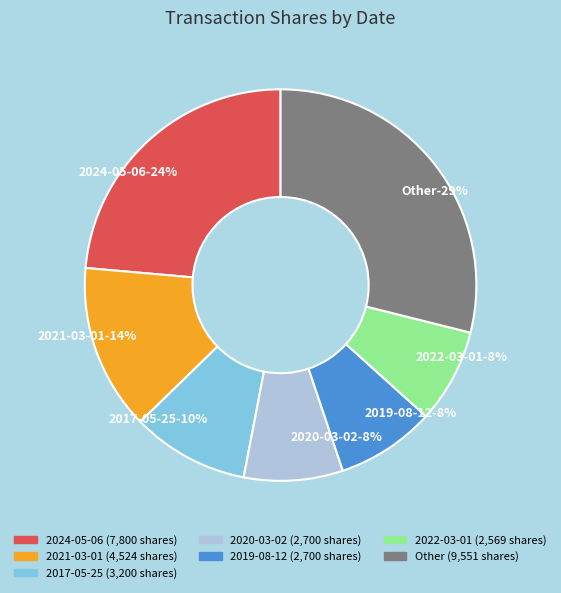

Is 2018-03-01 the majority of the pie?

No